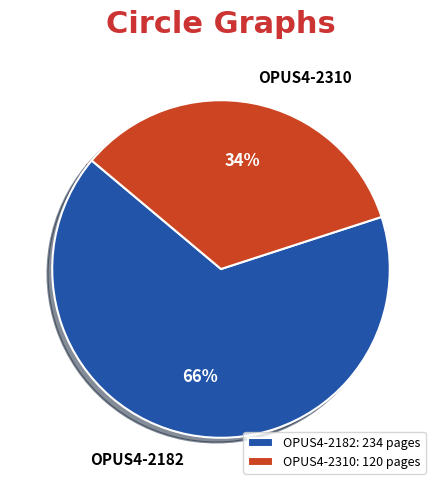

Count the number of slices in the pie.

2